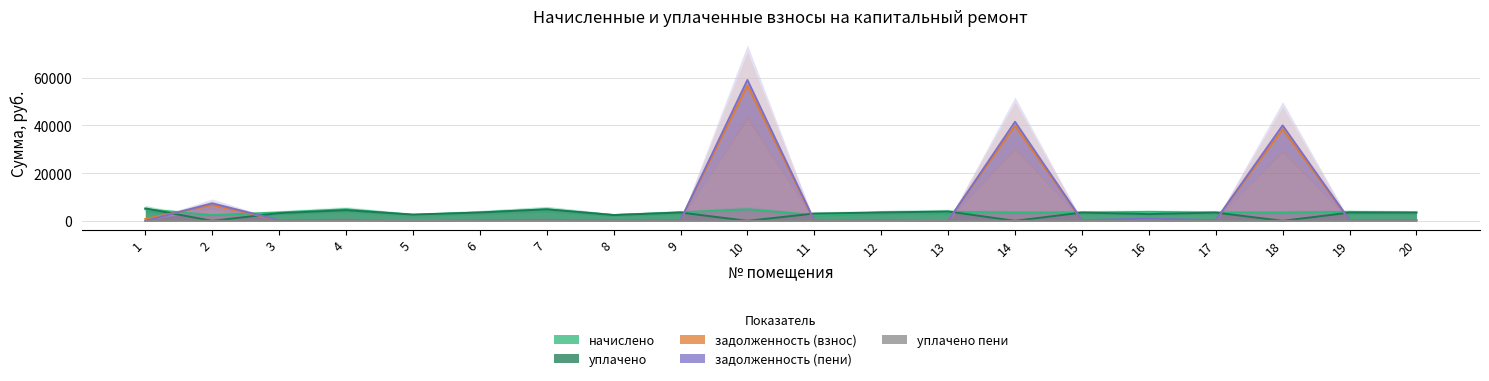

Reading left to right, extract all data points from this chart.

начислено: 4843.2	2397.6	3516.5	4859.2	2437.6	3516.5	4859.2	2437.6	3516.5	4859.2	2437.6	3516.5	3764.3	3476.5	3492.5	3756.2	3484.6	3492.5	3756.2	3484.6
уплачено: 5208.7	0.0	3223.4	4454.2	2619.9	3486.6	4817.8	2416.8	3486.6	0.0	3057.7	3486.6	3920.0	0.0	3462.8	2817.2	3454.9	0.0	3443.2	3454.9
задолженность (взнос): 807.2	6581.7	293.7	409.3	203.1	293.0	404.9	0.0	293.0	56632.0	0.1	293.0	189.8	39804.5	291.0	0.0	290.4	38312.7	313.0	290.4
задолженность (пени): 0.0	7344.4	293.0	406.2	0.0	293.0	404.9	203.1	293.0	58985.9	109.5	293.0	0.0	41485.9	291.0	940.0	290.4	39959.0	313.0	290.4
уплачено пени: 4.6	0.0	1.5	11.7	0.0	0.0	0.0	0.0	0.0	0.0	11.0	0.0	0.0	0.0	0.7	0.0	0.1	0.0	0.0	0.0